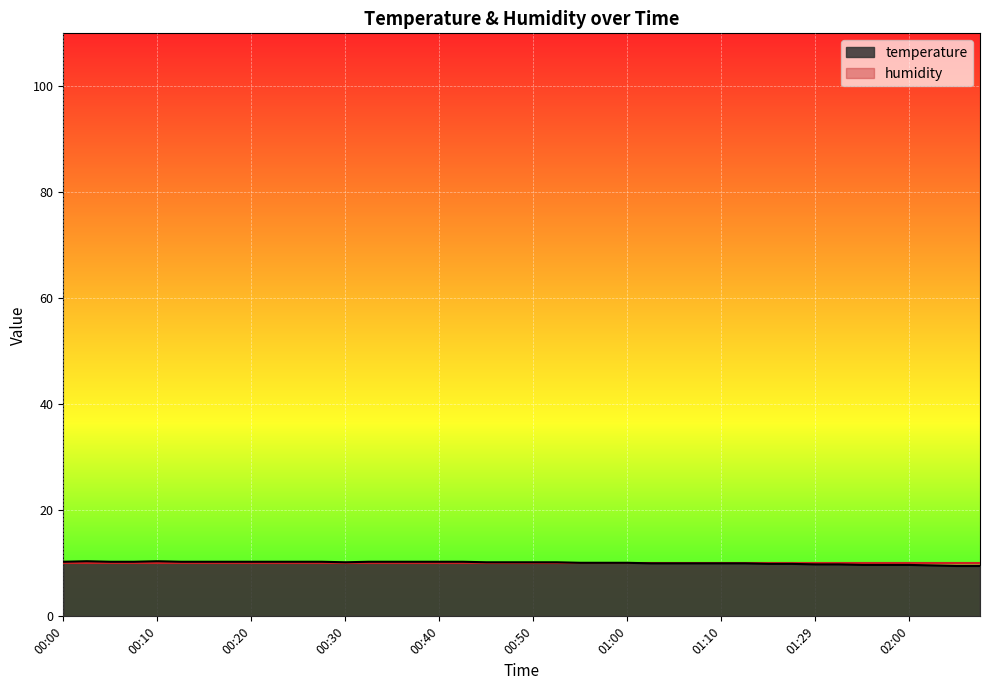

What is the difference between the values at 00:35 and 01:00?

0.2